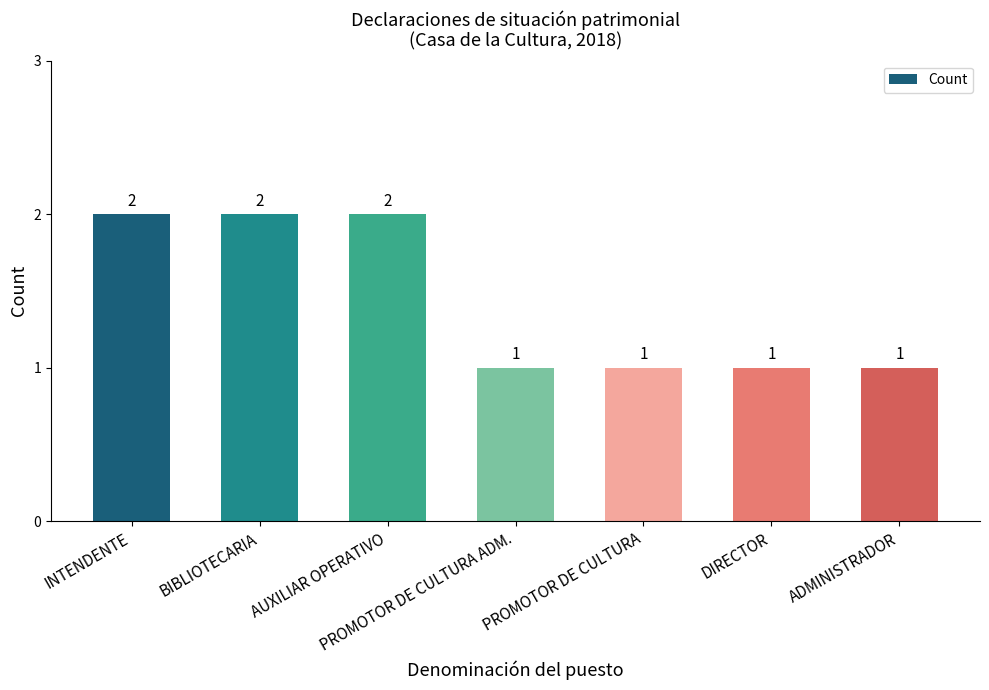

Approximately how many times larger is the value at PROMOTOR DE CULTURA ADM. compared to INTENDENTE?

0.5